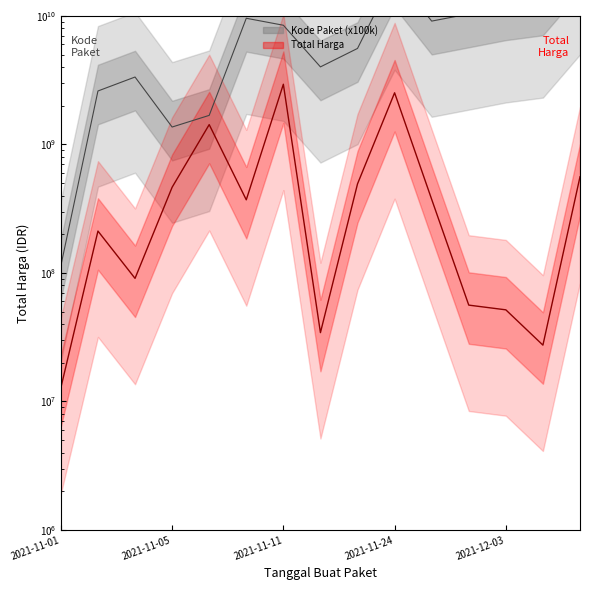

In Total Harga, how many points are lower than both neighbors (excluding endpoints)?

4